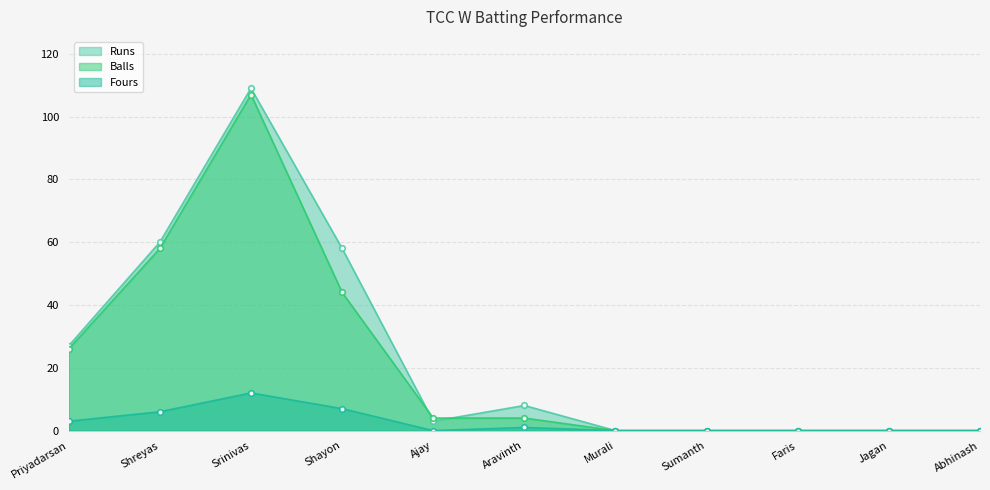

At which category is the sum across all series the highest?

Srinivas